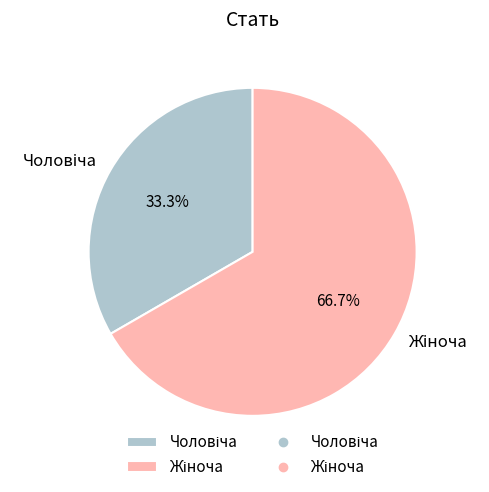

True or false: Чоловіча accounts for 45% of the total.

False